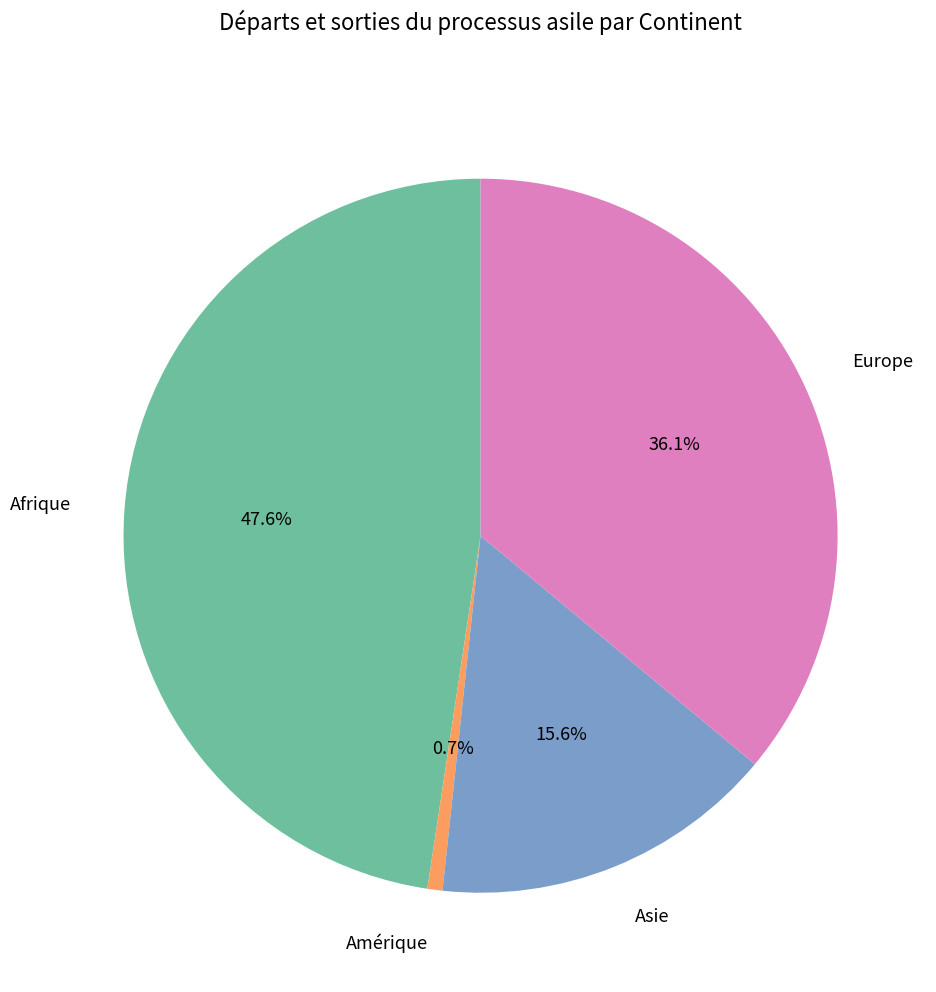

Do Asie and Amérique together represent more than half of the pie?

No